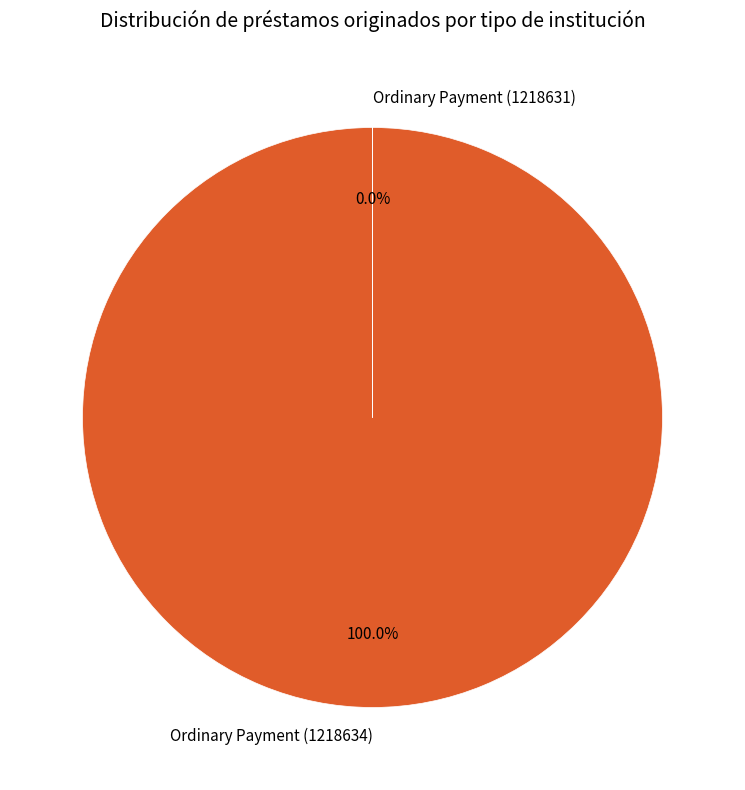

Which has a higher value, Ordinary Payment (1218631) or Ordinary Payment (1218634)?

Ordinary Payment (1218634)